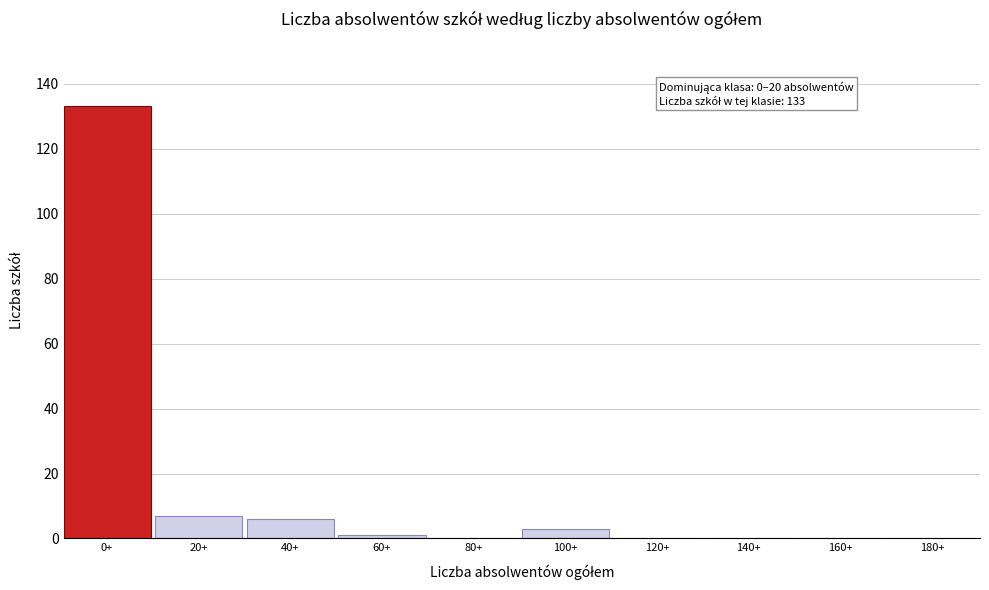

Reading left to right, transcribe all the data shown in this chart.

0+=133	20+=7	40+=6	60+=1	80+=0	100+=3	120+=0	140+=0	160+=0	180+=0